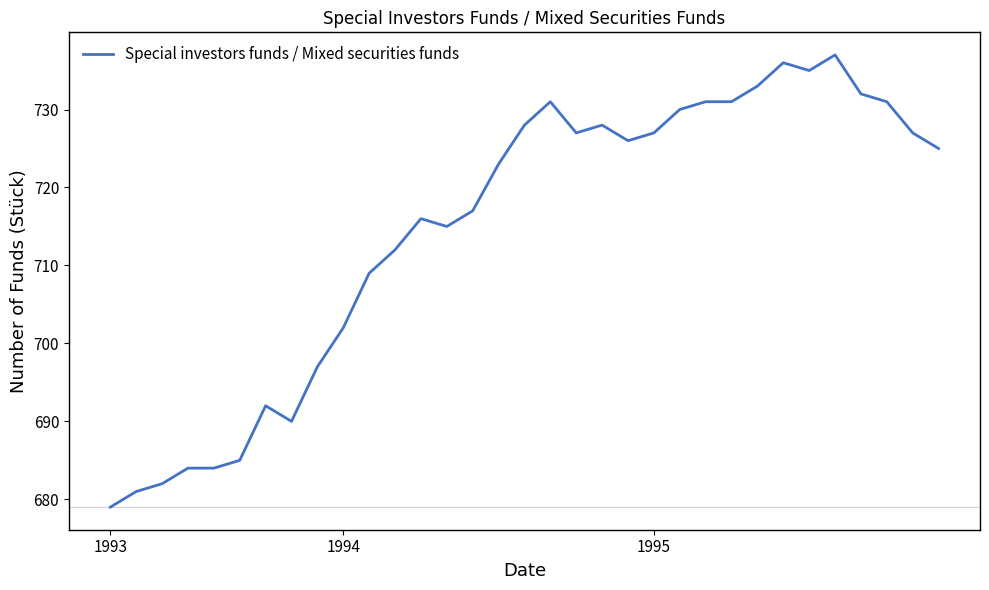

What is the smallest value displayed?

679